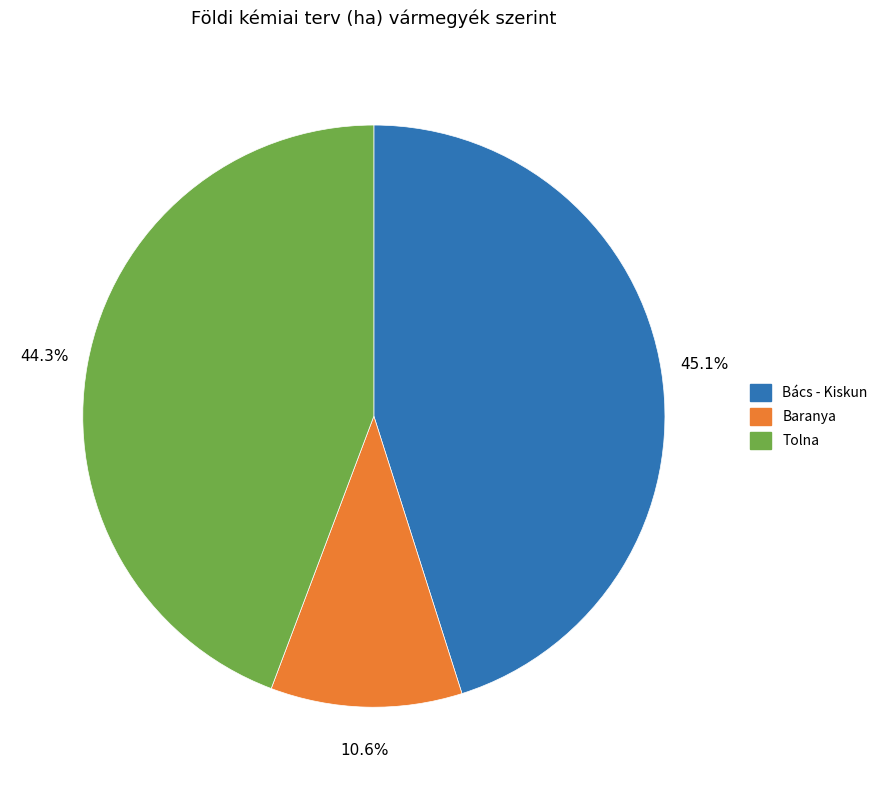

Count the number of slices in the pie.

3